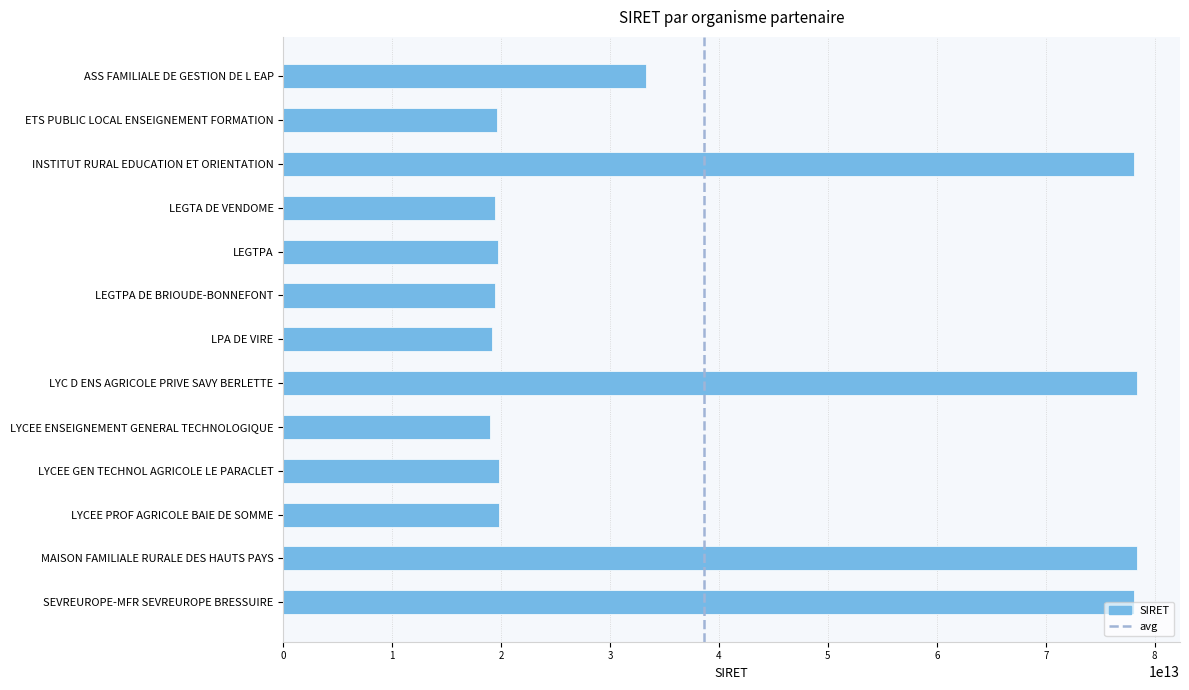

Approximately how many times larger is the value at SEVREUROPE-MFR SEVREUROPE BRESSUIRE compared to LYCEE GEN TECHNOL AGRICOLE LE PARACLET?

3.9